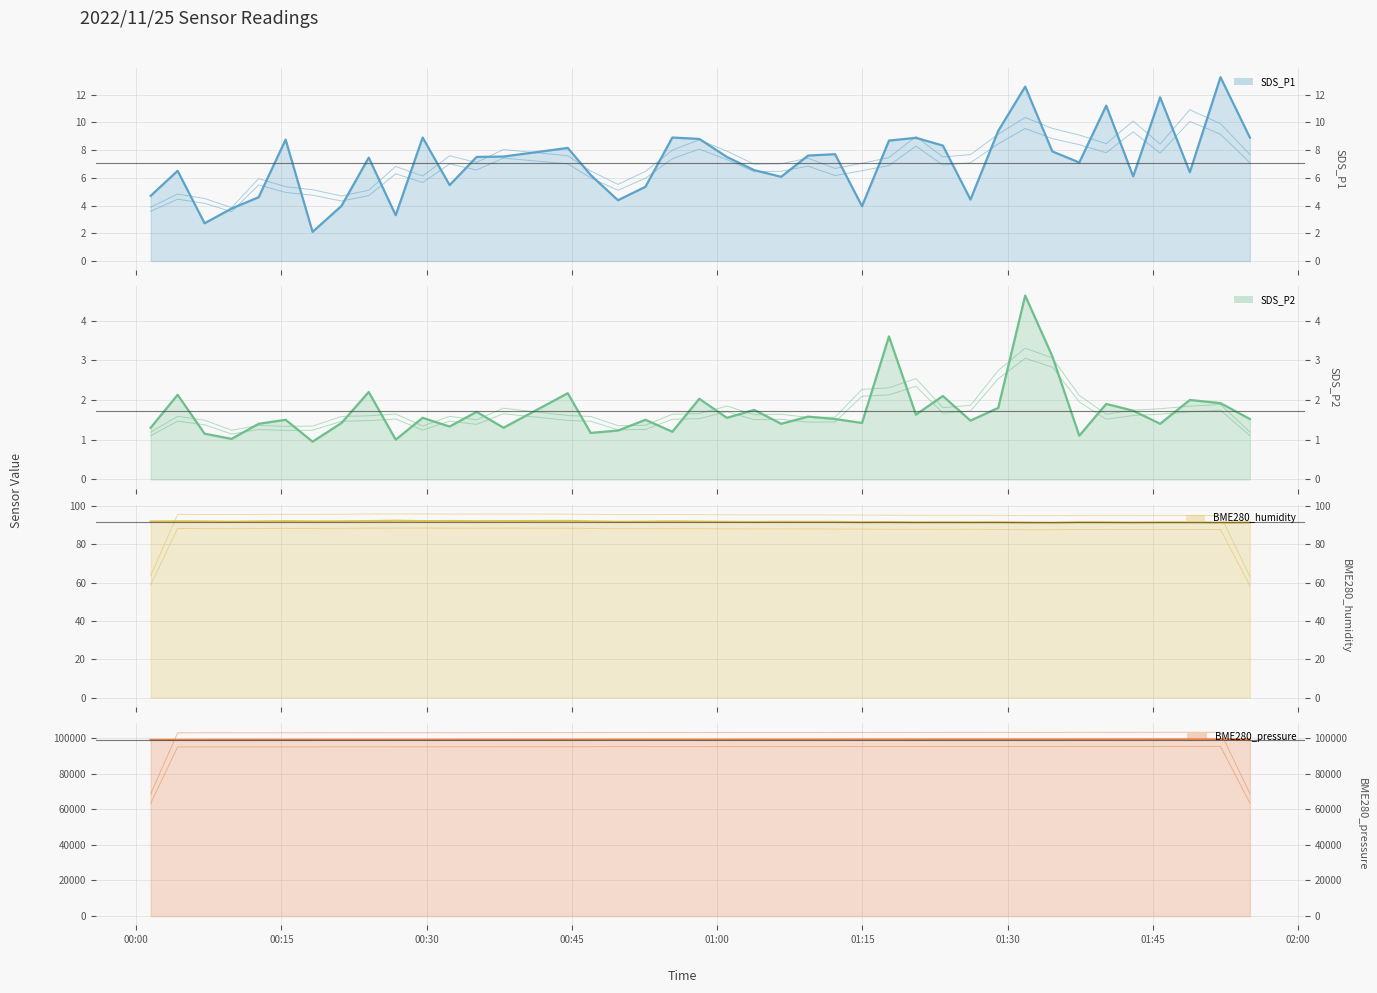

What are all the series names shown in the legend?

SDS_P1 line, SDS_P2 line, BME280_humidity line, BME280_pressure line